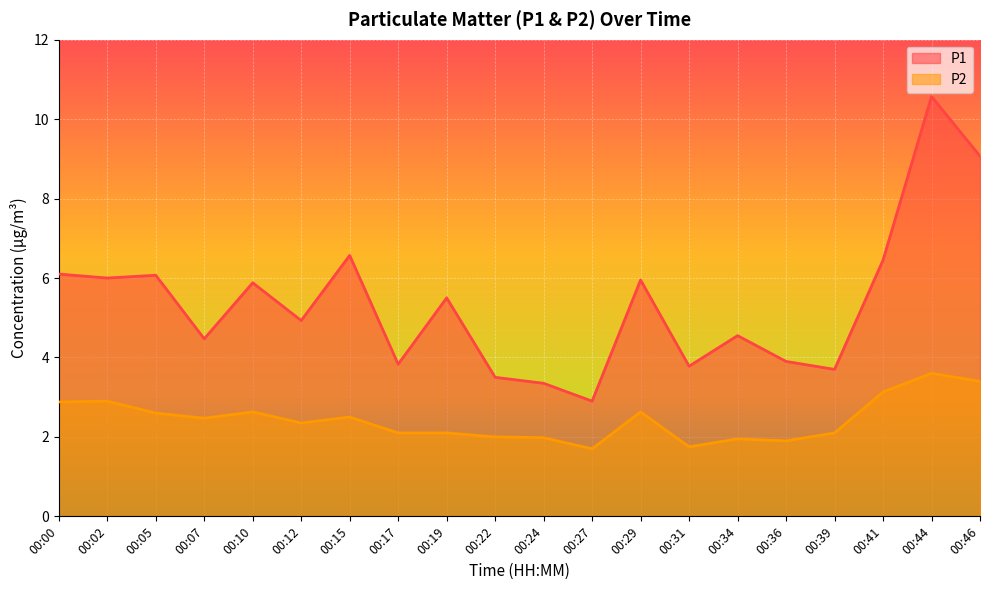

In P2, how many points are lower than both neighbors (excluding endpoints)?

5